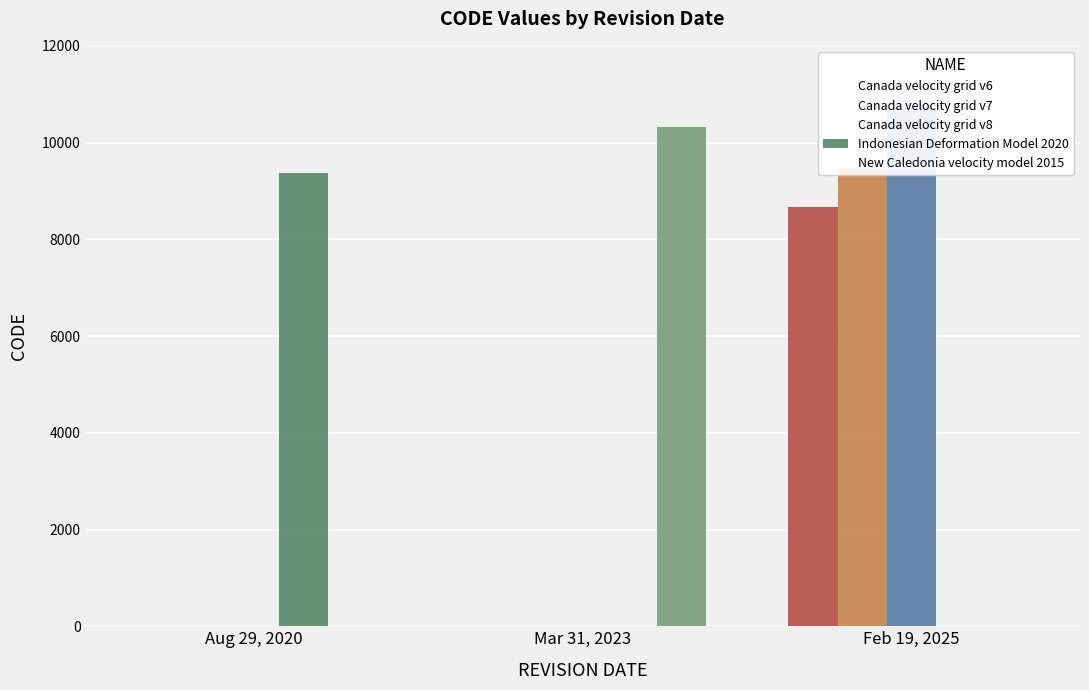

List the series in order of their peak value, highest first.

Canada velocity grid v8, New Caledonia velocity model 2015, Canada velocity grid v7, Indonesian Deformation Model 2020, Canada velocity grid v6